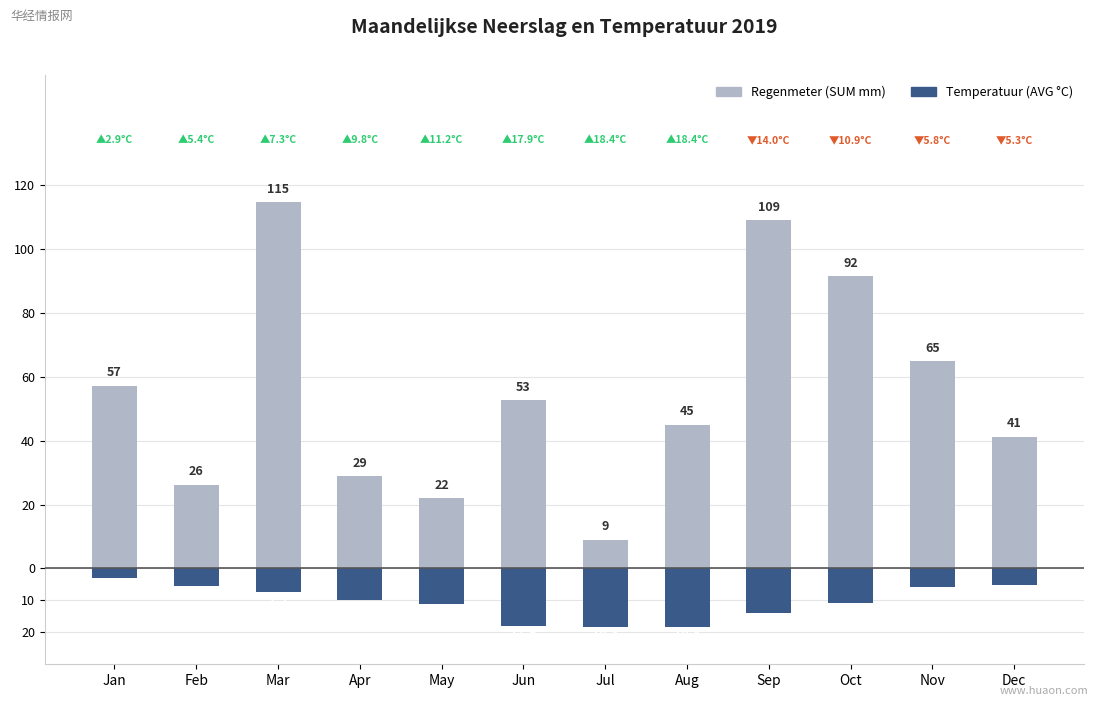

Reading left to right, what are all the values shown in this chart?

Regenmeter (SUM mm): 57.2	26.2	114.6	28.8	22.0	52.6	9.0	45.0	109.0	91.6	64.8	41.2
Temperatuur (AVG °C): -2.9	-5.4	-7.3	-9.8	-11.2	-17.9	-18.4	-18.4	-14.0	-10.9	-5.8	-5.3